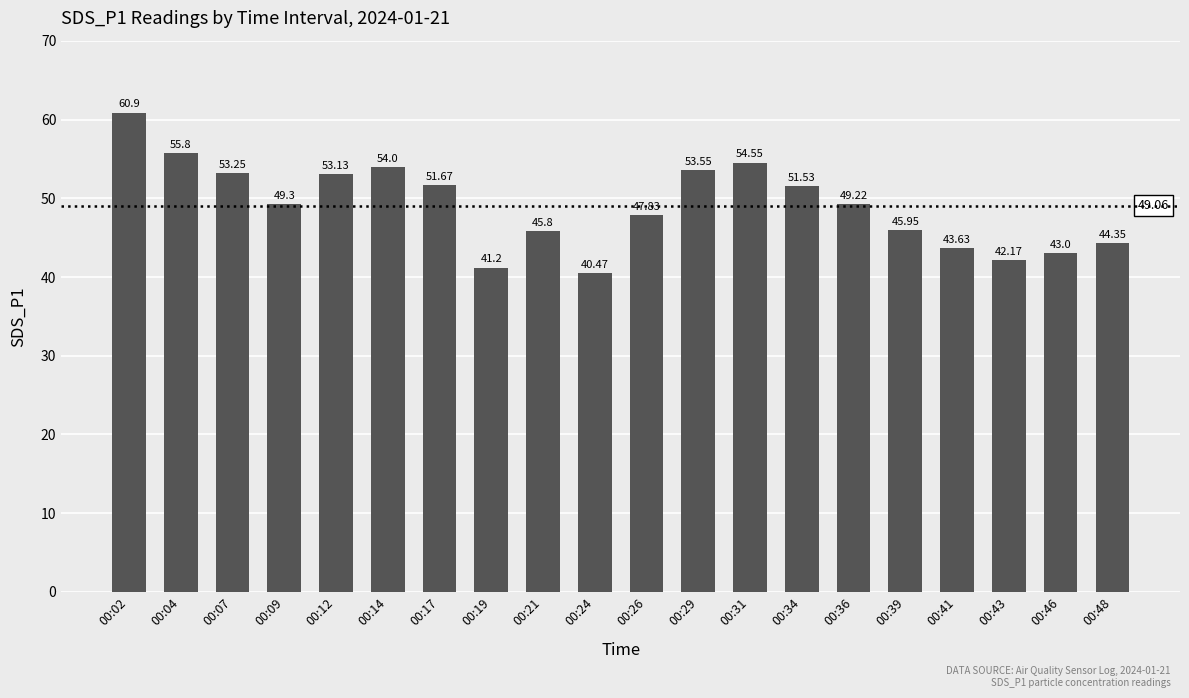

What is the difference between the values at 00:41 and 00:17?

8.0